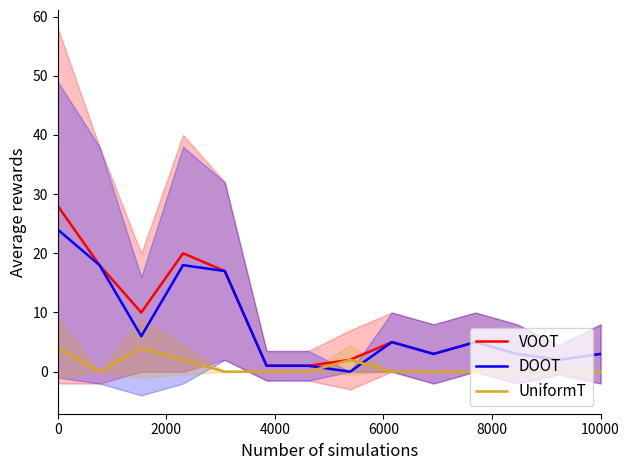

The UniformT series shows 4 at 0. True or false?

True